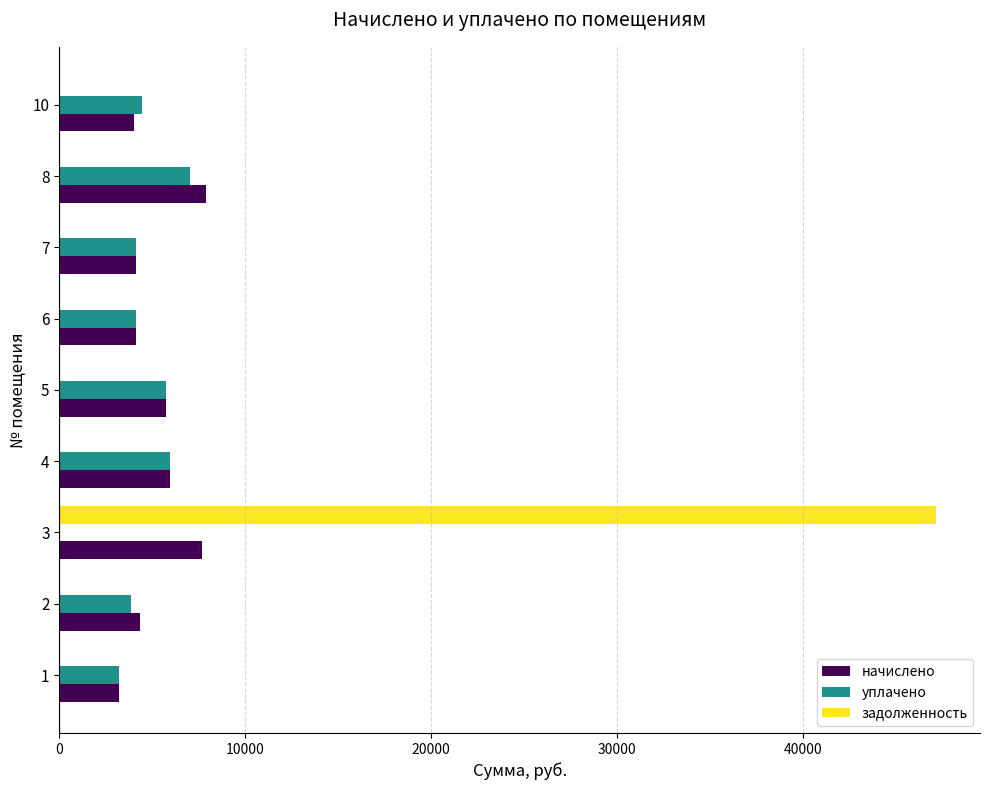

What is the highest value of the уплачено series?

7042.7